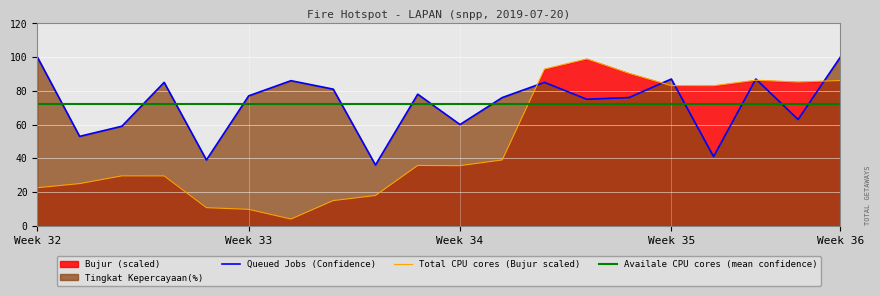

The value of Queued Jobs (Confidence) at Week 36 is 144.0. True or false?

False